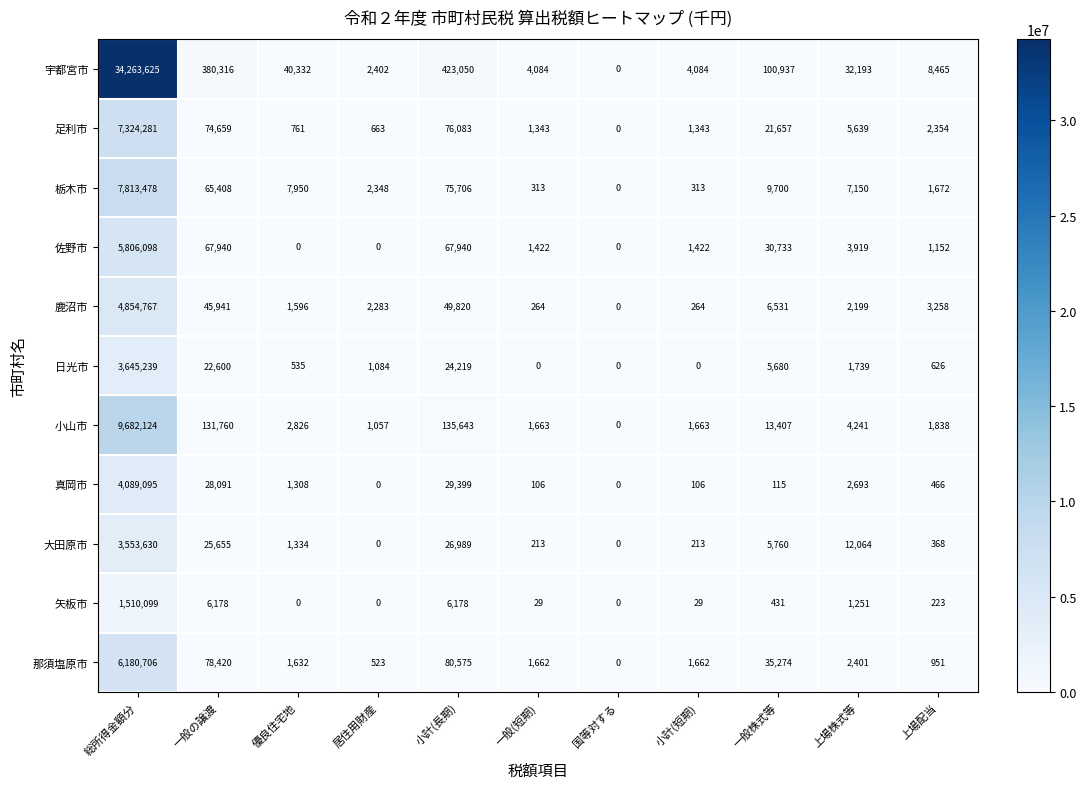

What is the difference between the maximum and minimum values in the 鹿沼市 series?

4854767